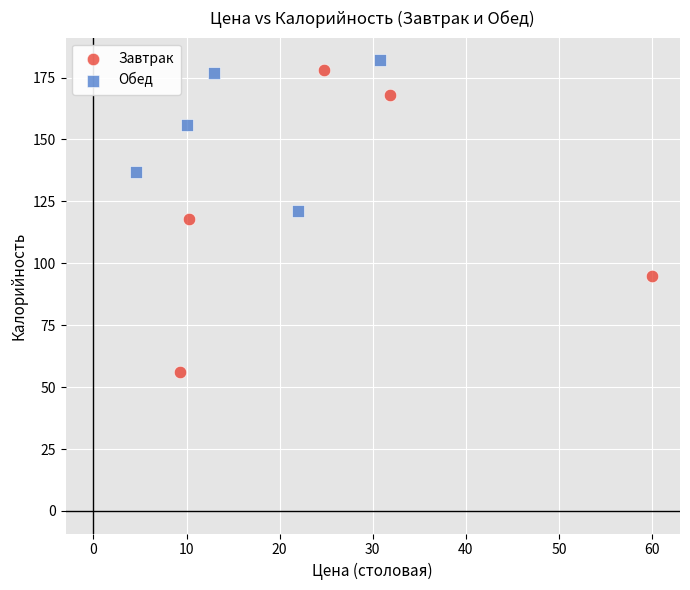

Which series has the widest spread of Y values?

Завтрак